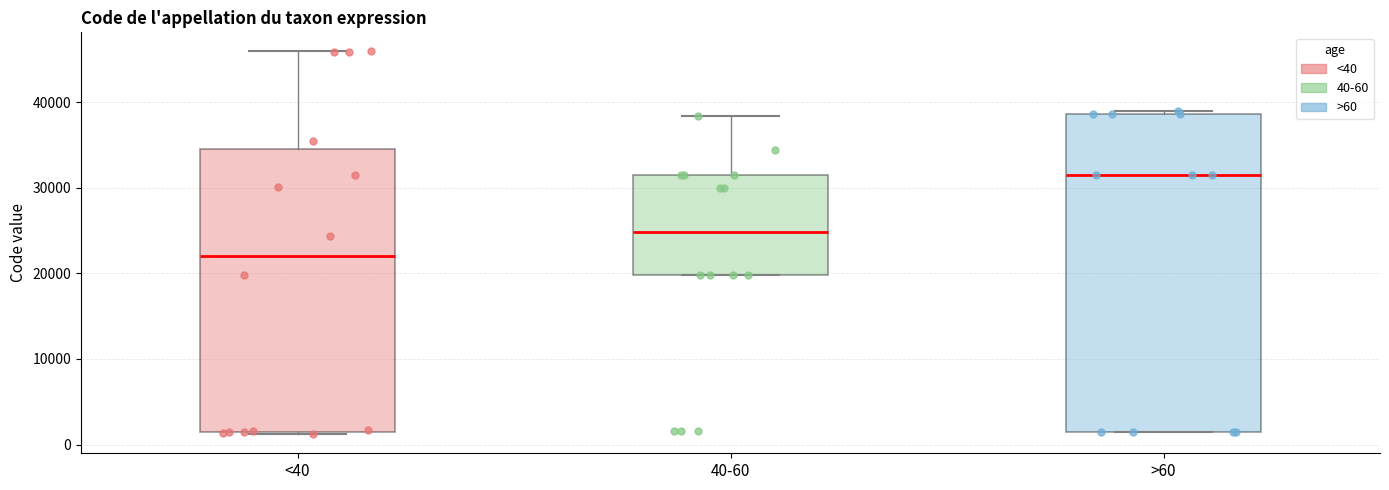

Which box's median line is the lowest?

<40